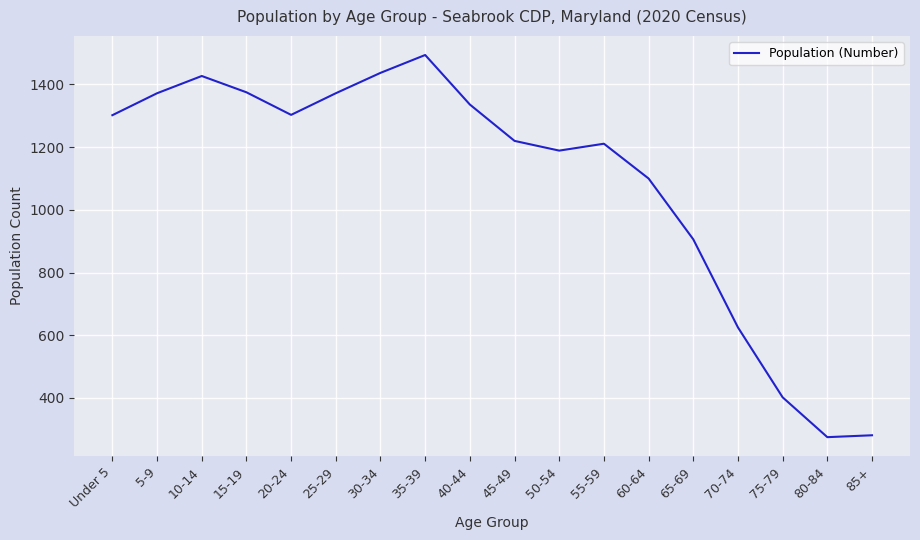

What is the difference between the values at 40-44 and 65-69?

430